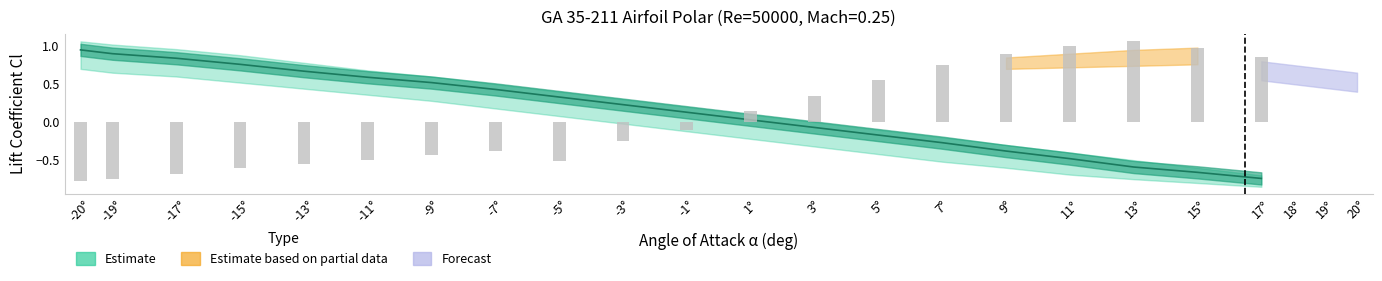

Rank the categories by value from lowest to highest.

-20°, -19°, -17°, -15°, -13°, -5°, -11°, -9°, -7°, -3°, -1°, 1°, 3°, 5°, 7°, 17°, 9°, 15°, 11°, 13°